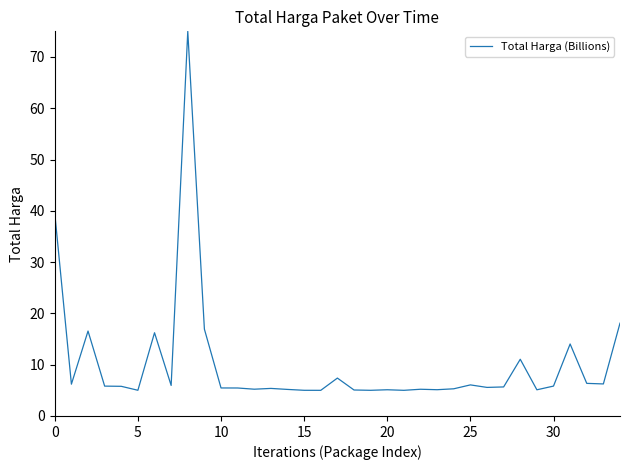

What is the maximum value shown in the chart?

75.0